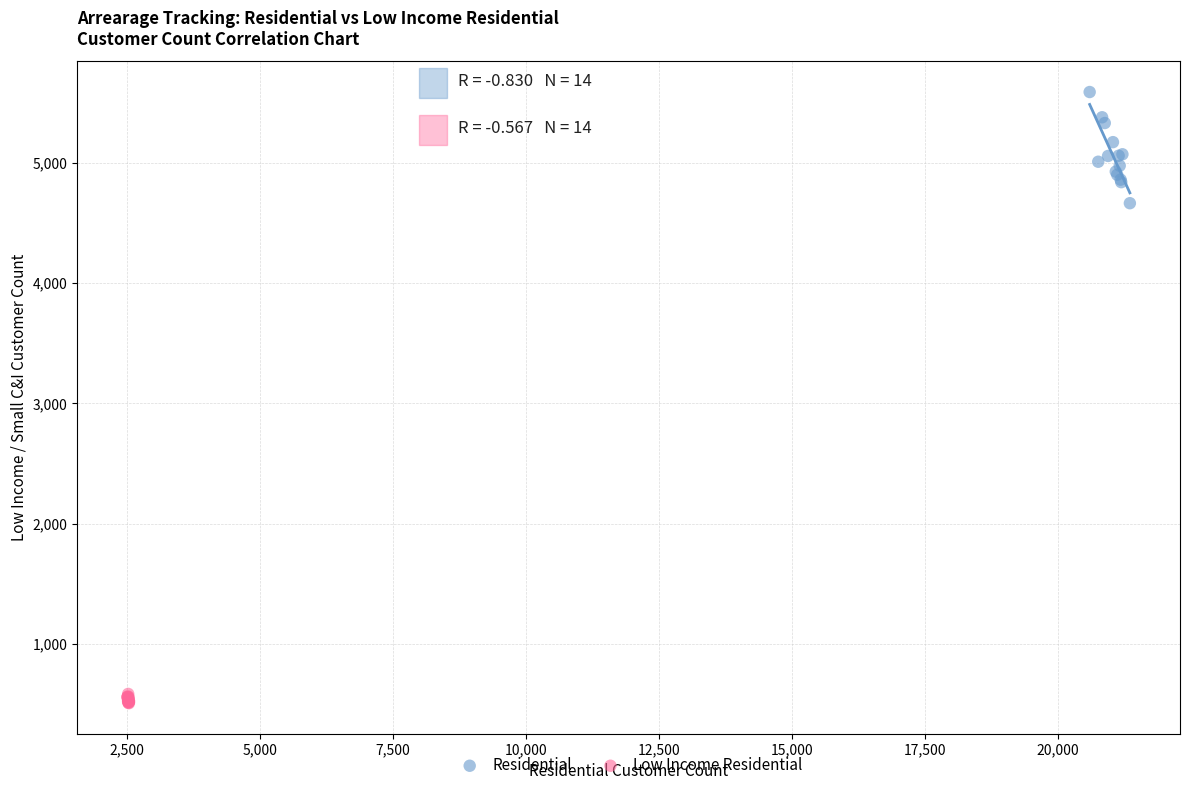

Which series contains the lowest Y value?

Low Income Residential